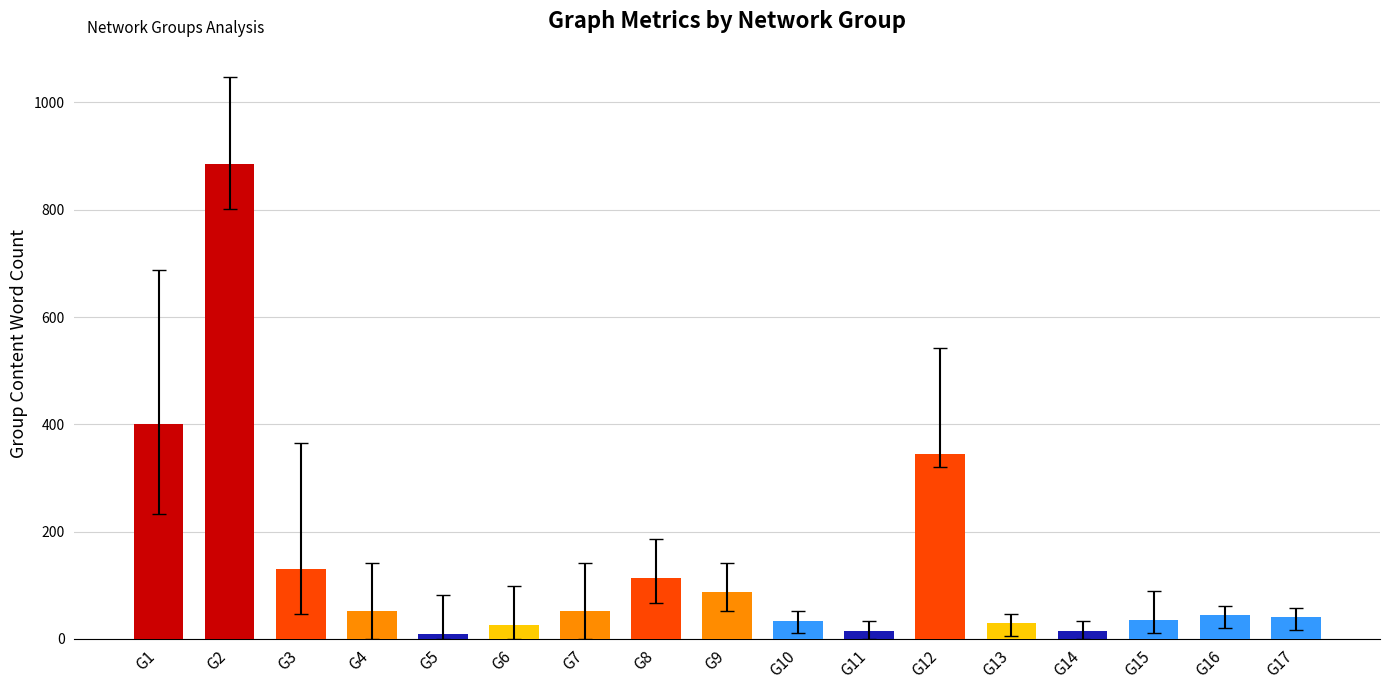

The value at G14 is 15. True or false?

True